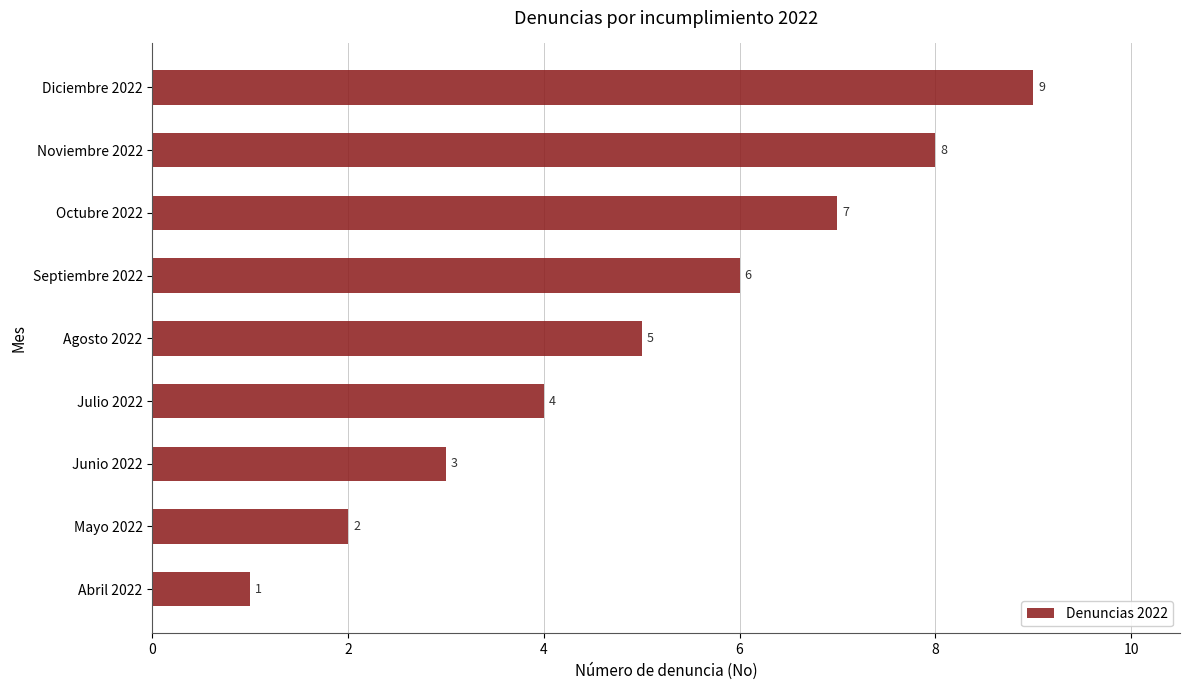

Is it true that the value at Mayo 2022 is 2?

True